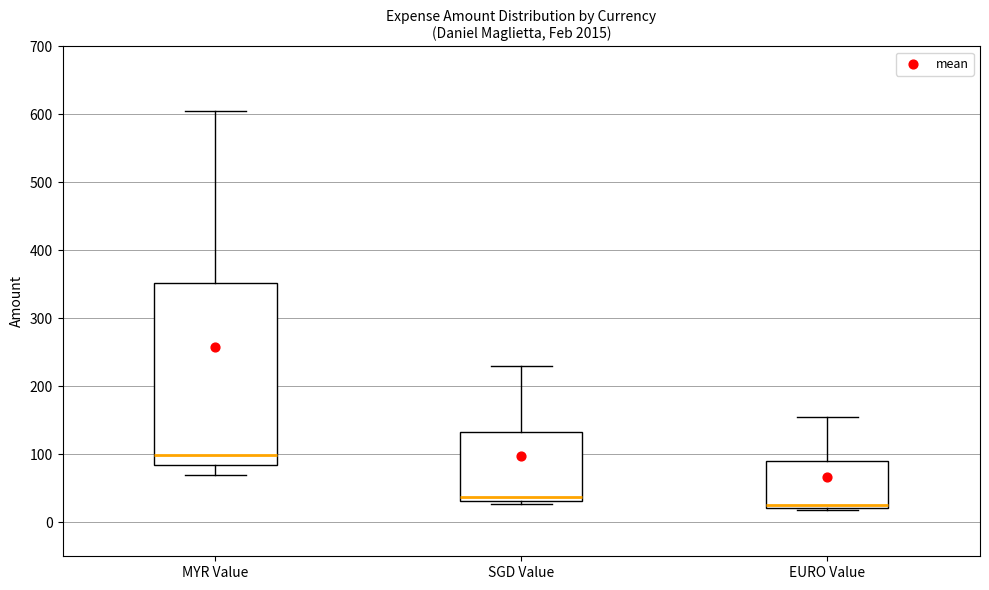

Where does the median line of the box for MYR Value sit on the y-axis? The values are not printed on the chart, so give them approximately, as read against the axis.

100